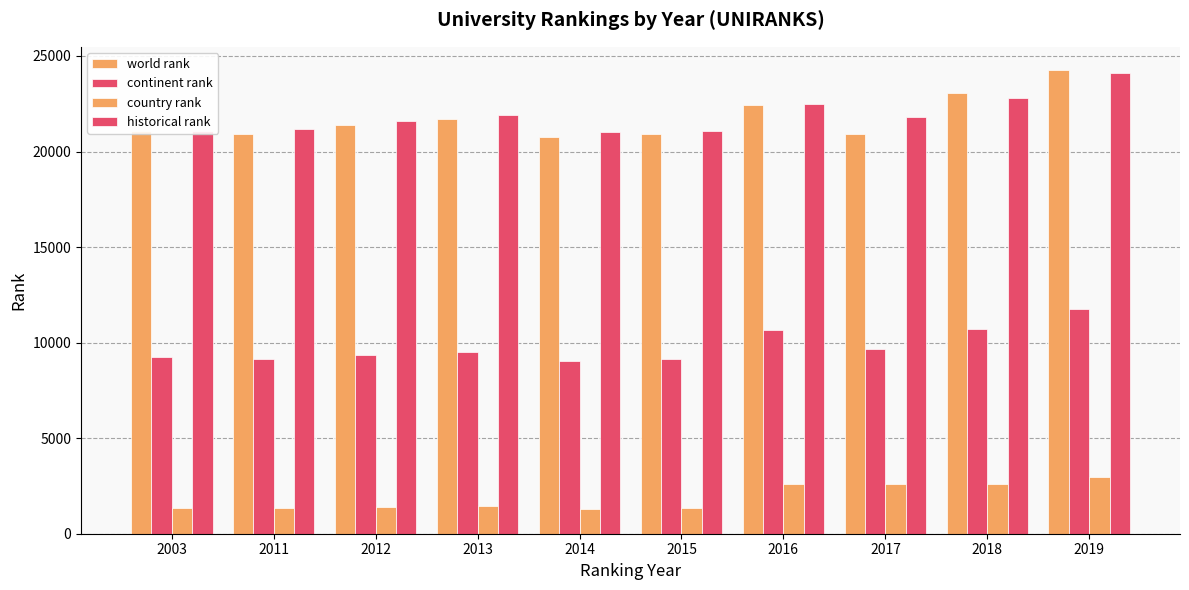

Are the bars horizontal?

No